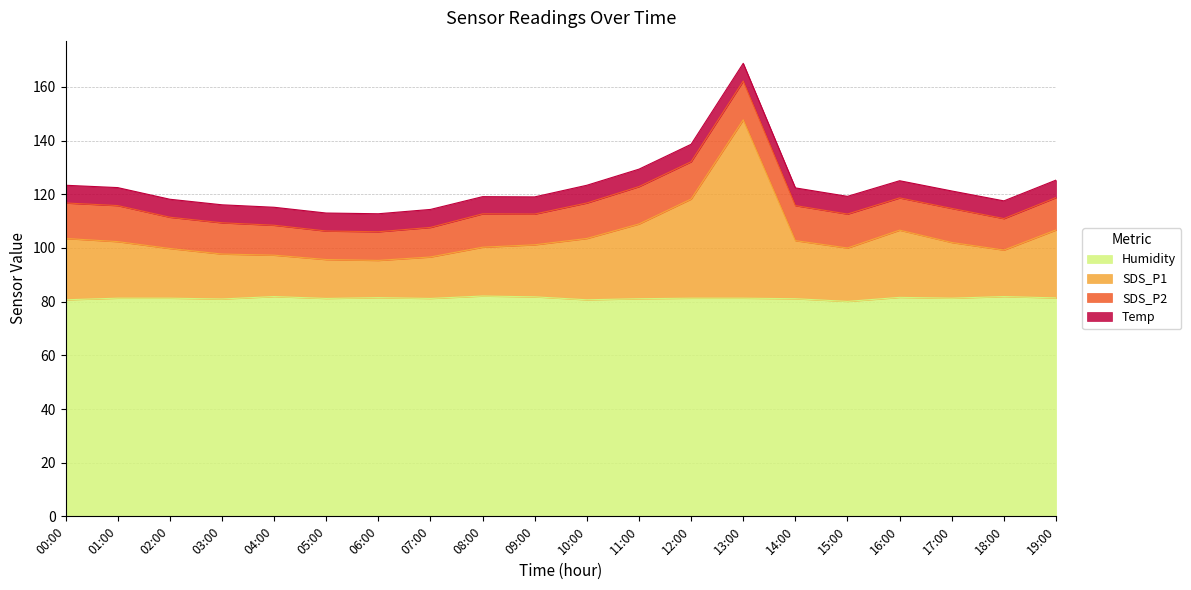

At which category is the sum across all series the highest?

13:00